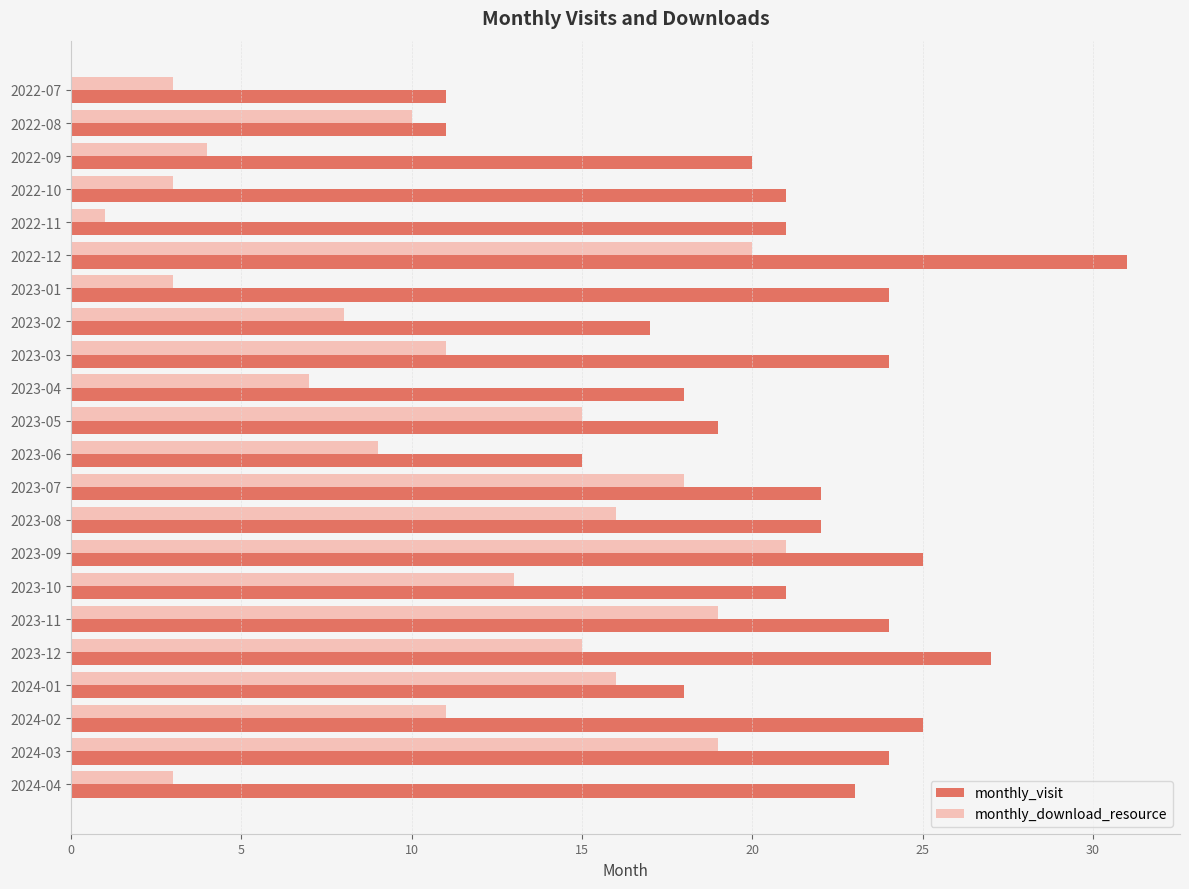

What is the spread (max minus min) of values at 2024-03?

5